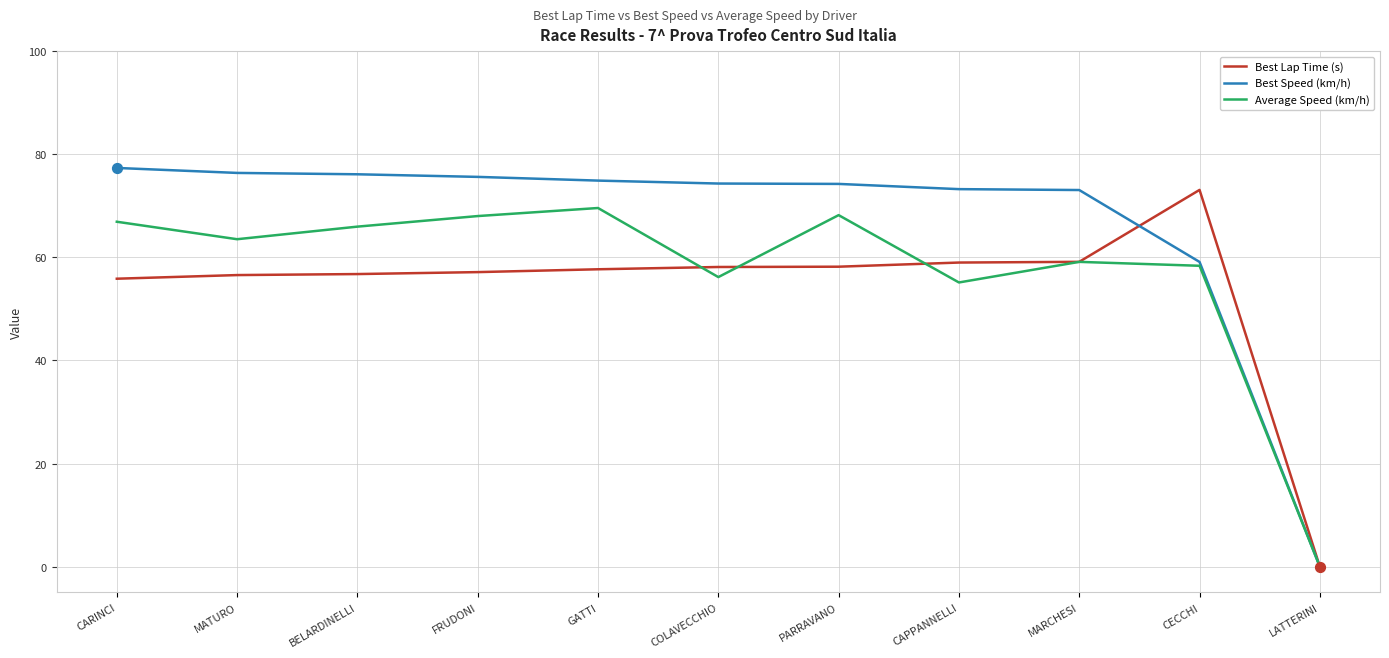

Which series has the widest spread of values?

Best Speed (km/h)